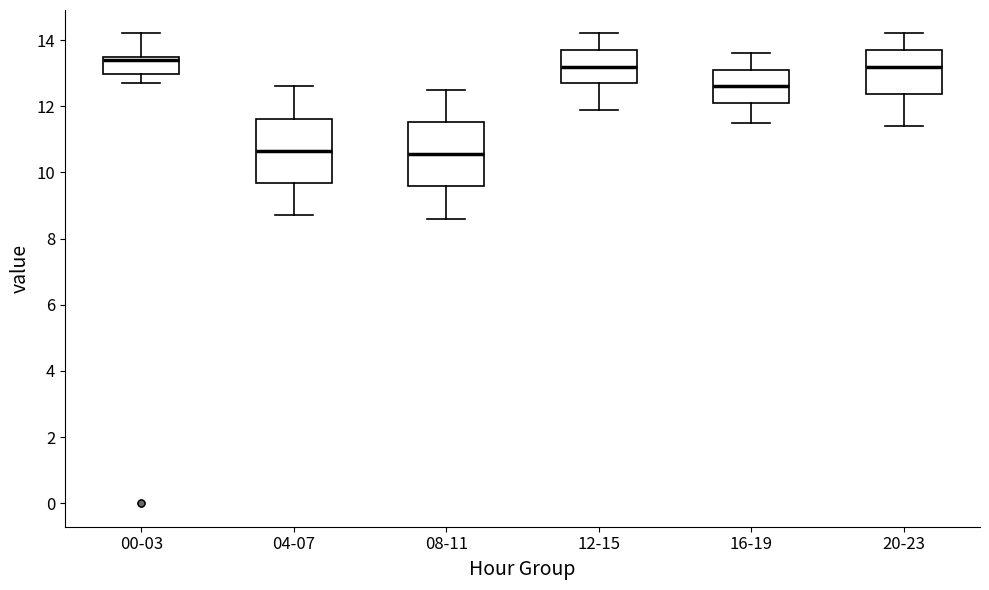

Reading left to right, transcribe this box plot: for each box, give where its median line is, the range the box spans, and where its two whiskers end, as read against the y-axis. The values are not printed on the chart, so give them approximately, as read against the axis.

00-03: median 13.4, box 13.0 to 13.6, whiskers 12.8 to 14.2
04-07: median 10.6, box 9.6 to 11.6, whiskers 8.8 to 12.6
08-11: median 10.6, box 9.6 to 11.6, whiskers 8.6 to 12.6
12-15: median 13.2, box 12.8 to 13.8, whiskers 12.0 to 14.2
16-19: median 12.6, box 12.2 to 13.2, whiskers 11.6 to 13.6
20-23: median 13.2, box 12.4 to 13.8, whiskers 11.4 to 14.2